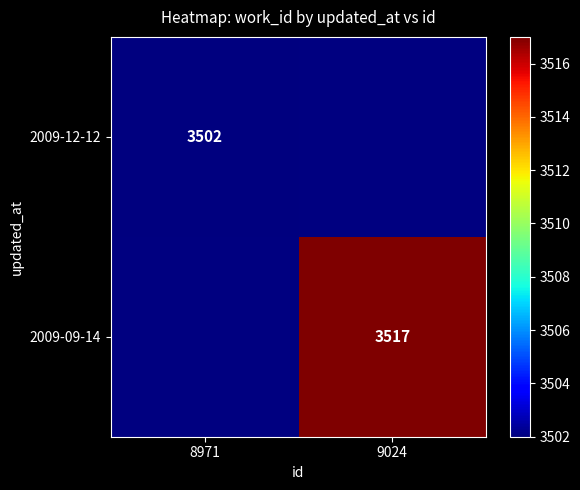

At which category is the sum across all series the highest?

9024